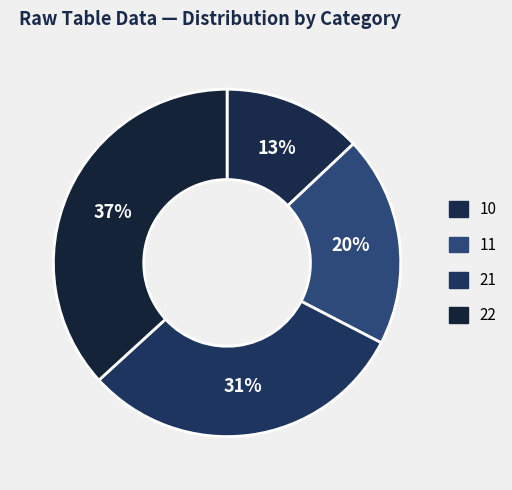

True or false: 22 accounts for 37% of the total.

True